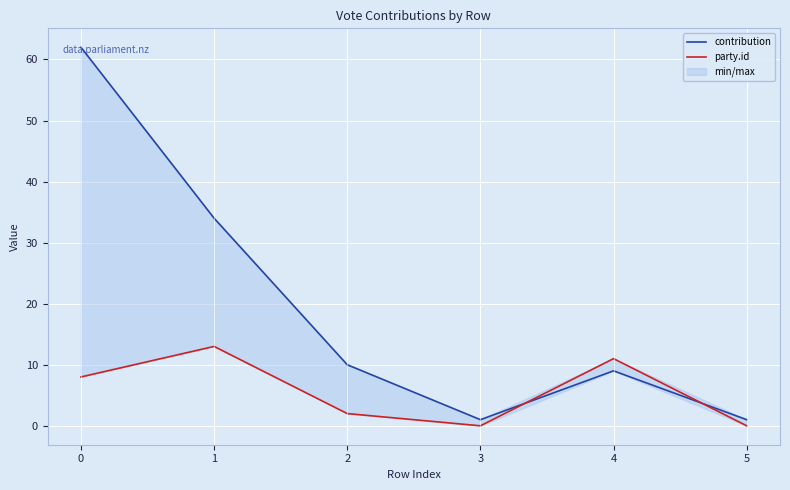

Rank the series by their average value, from lowest to highest.

party.id, contribution